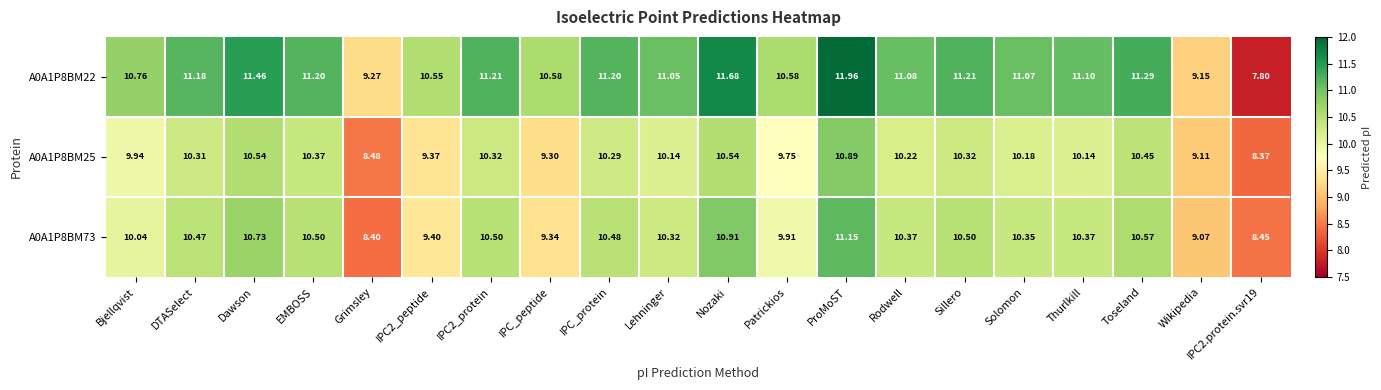

At which category is the sum across all series the highest?

ProMoST